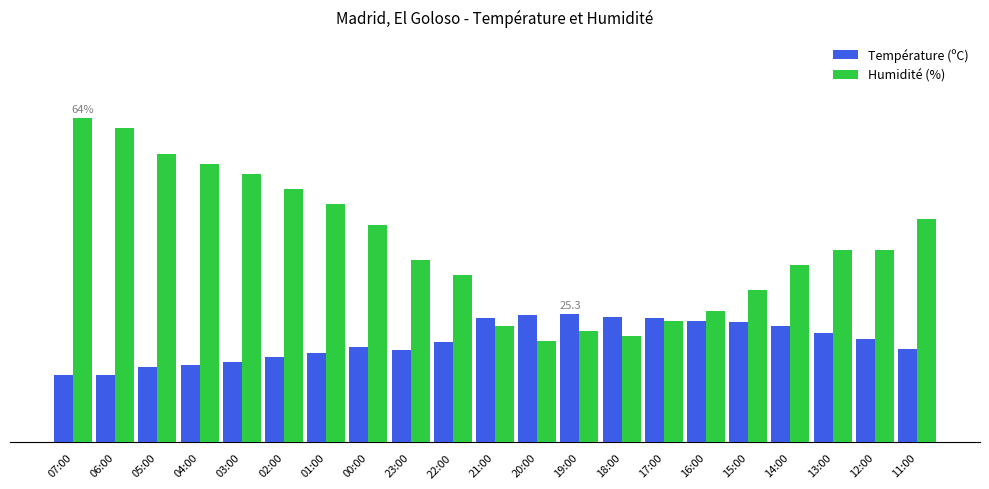

Are the bars grouped side by side (vs. stacked)?

Yes